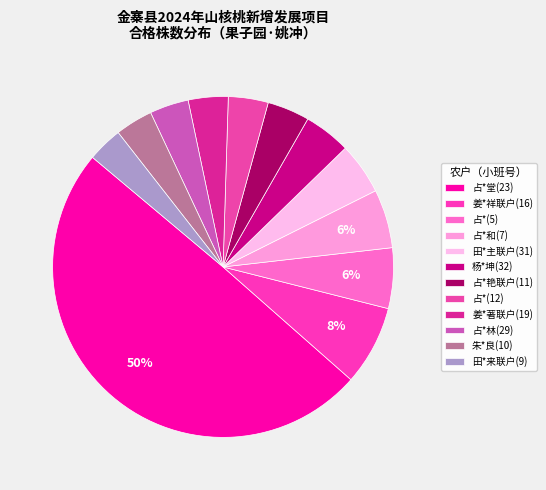

Which has a higher value, 姜*祥联户(16) or 占*和(7)?

姜*祥联户(16)